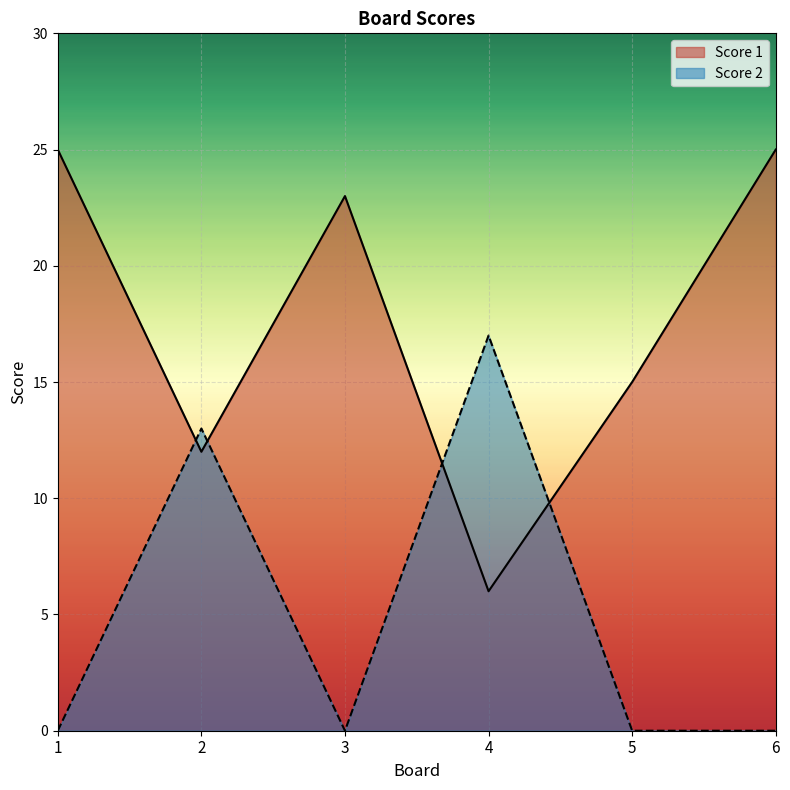

At which label does Score 1 first exceed 23?

1